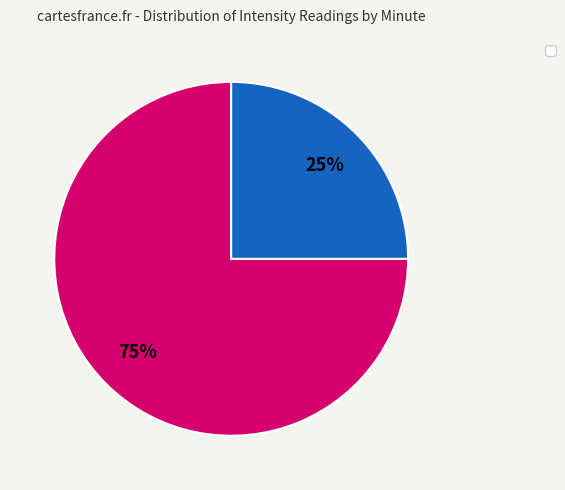

To the nearest percent, what is the difference between the largest and smallest slice percentages?

50%